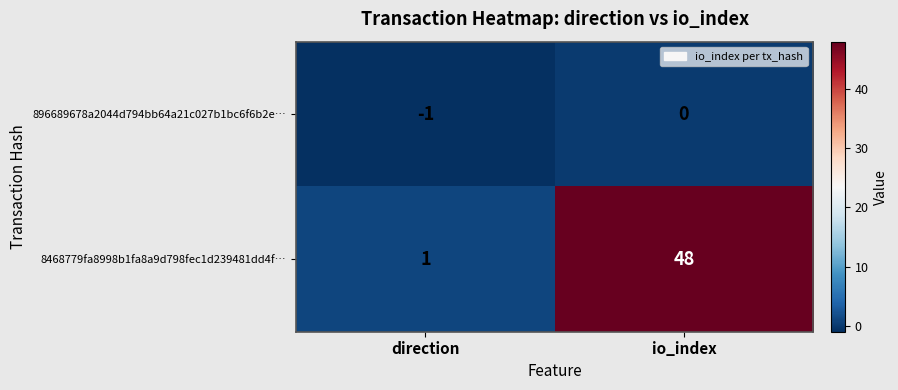

How many negative values does the 896689678a2044d794bb64a21c027b1bc6f6b2e… series have?

1